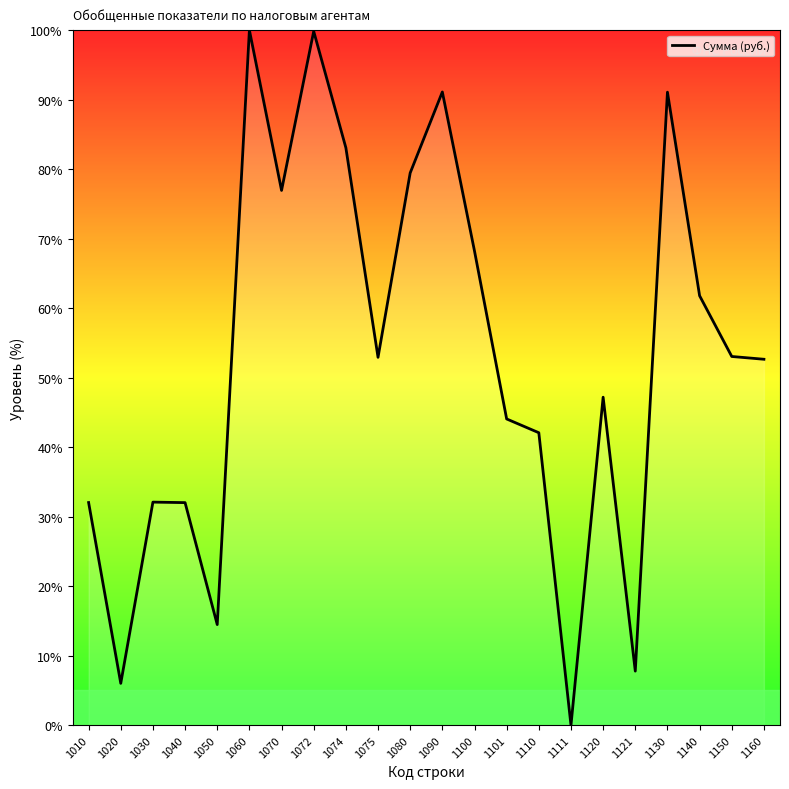

What is the change in value from 1072 to 1121?

-92.0